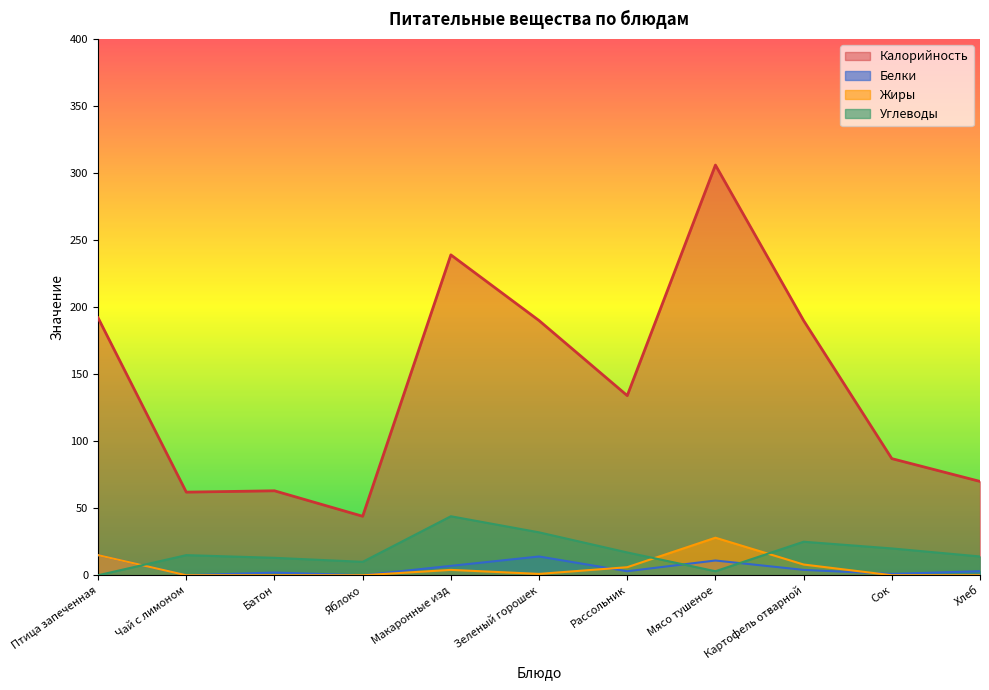

After their last crossing, which series has the higher values: Белки or Жиры?

Белки